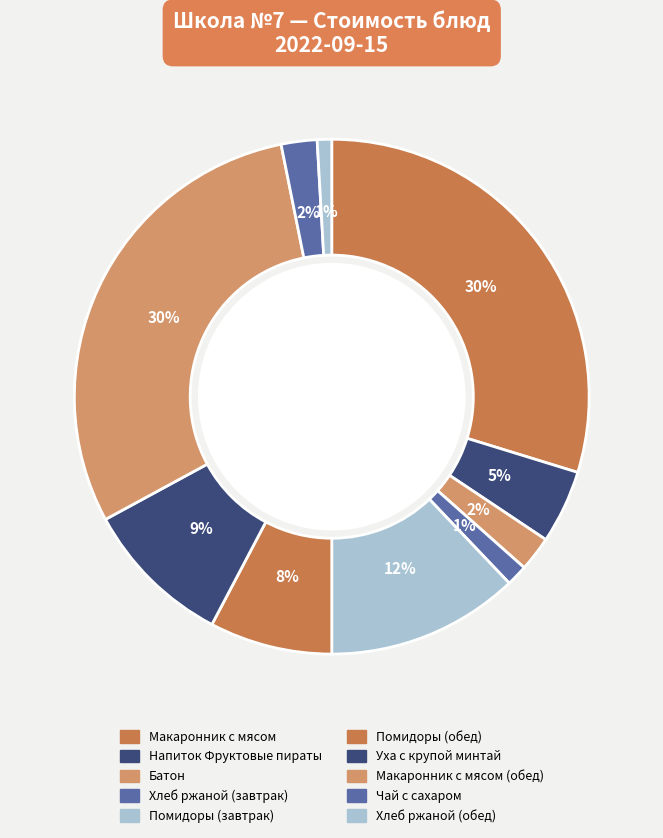

How many slices are in this pie chart?

10